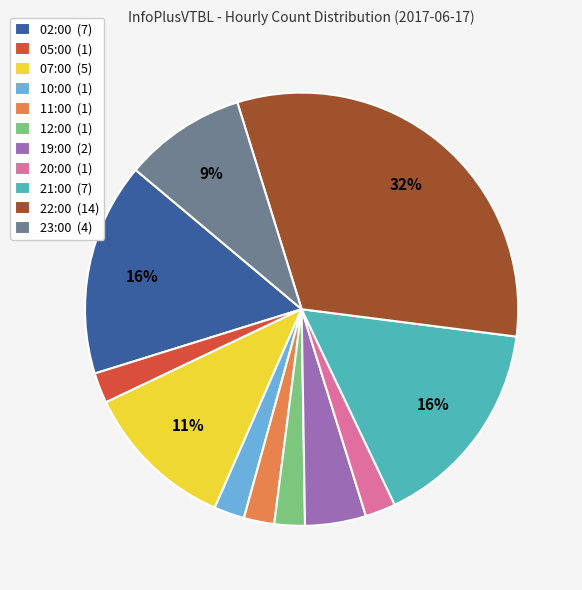

Is there any slice that represents more than half of the pie?

No